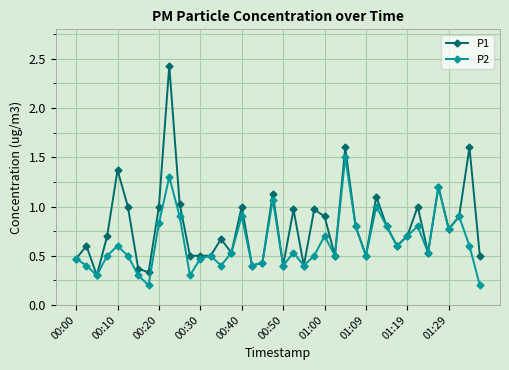

Which series has the largest range (max minus min)?

P1